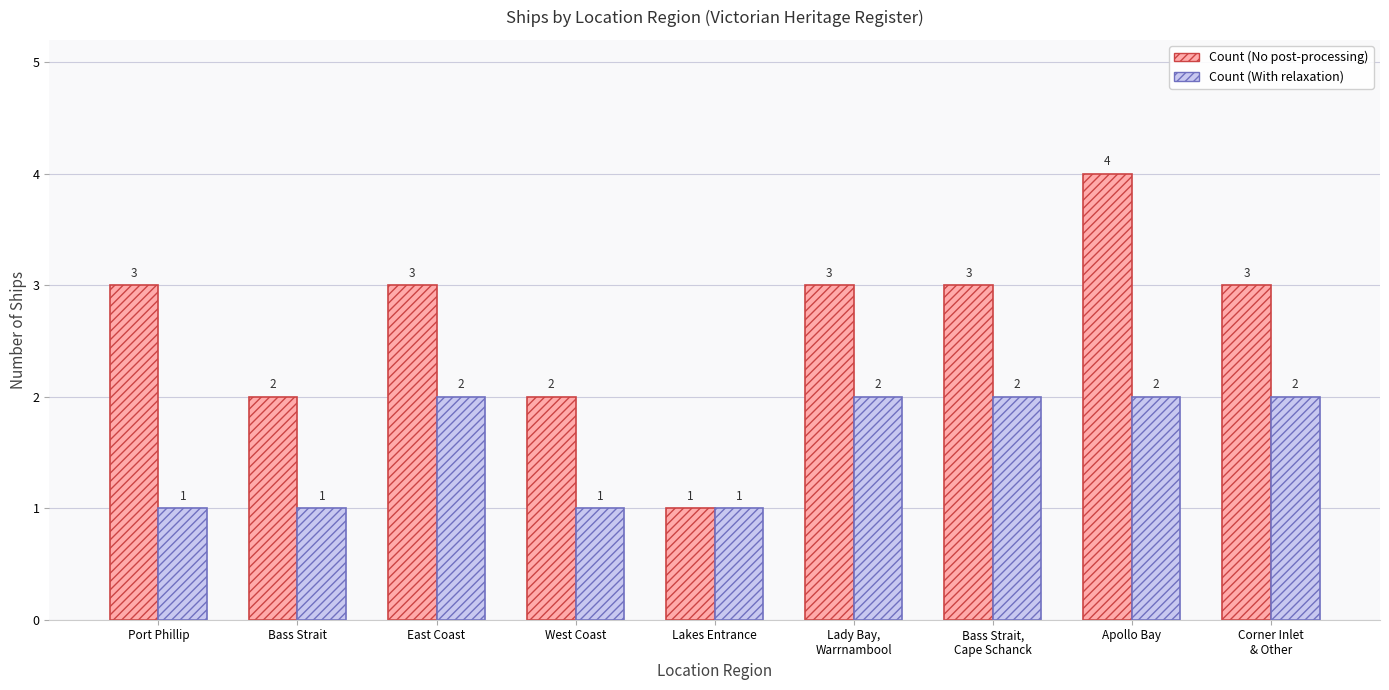

The Count (No post-processing) series shows 2 at East Coast. True or false?

False